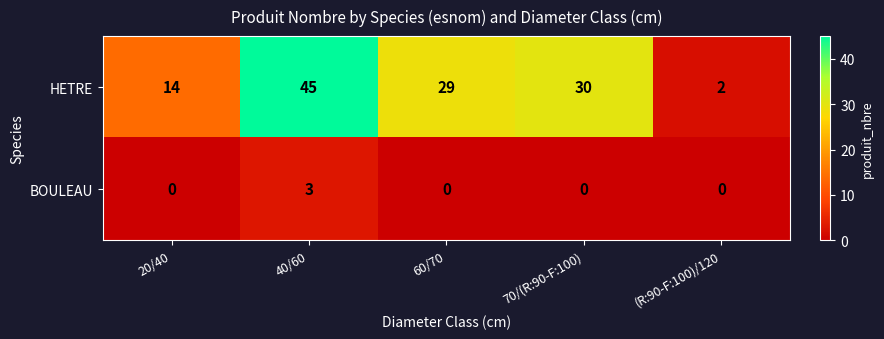

Reading left to right, what are all the values shown in this chart?

HETRE: 14	45	29	30	2
BOULEAU: 0	3	0	0	0